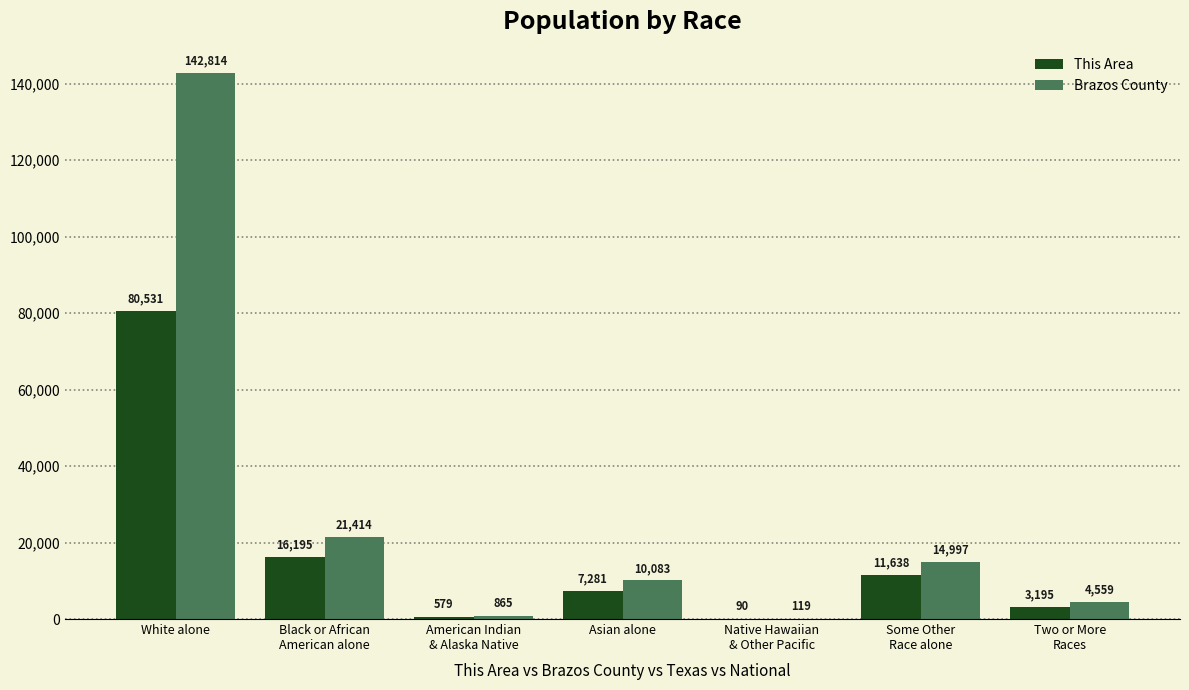

Reading right to left, what are all the values shown in this chart?

This Area: Two or More
Races=3195	Some Other
Race alone=11638	Native Hawaiian
& Other Pacific=90	Asian alone=7281	American Indian
& Alaska Native=579	Black or African
American alone=16195	White alone=80531
Brazos County: Two or More
Races=4559	Some Other
Race alone=14997	Native Hawaiian
& Other Pacific=119	Asian alone=10083	American Indian
& Alaska Native=865	Black or African
American alone=21414	White alone=142814